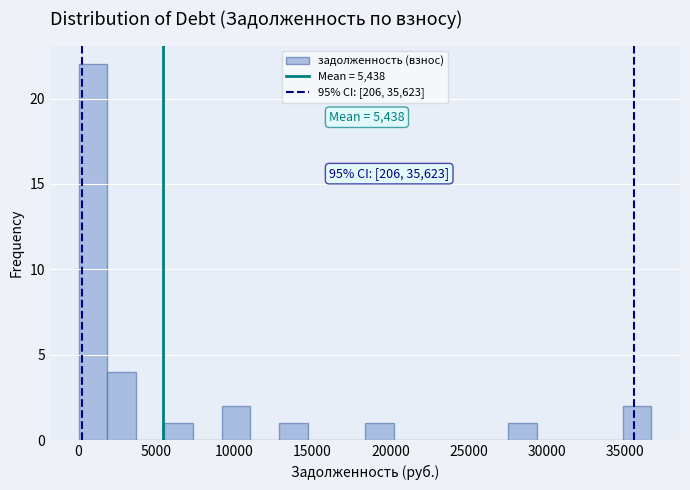

Around what value on the x-axis is the tallest bar? Give the approximate position of its centre, as read against the axis.

1000